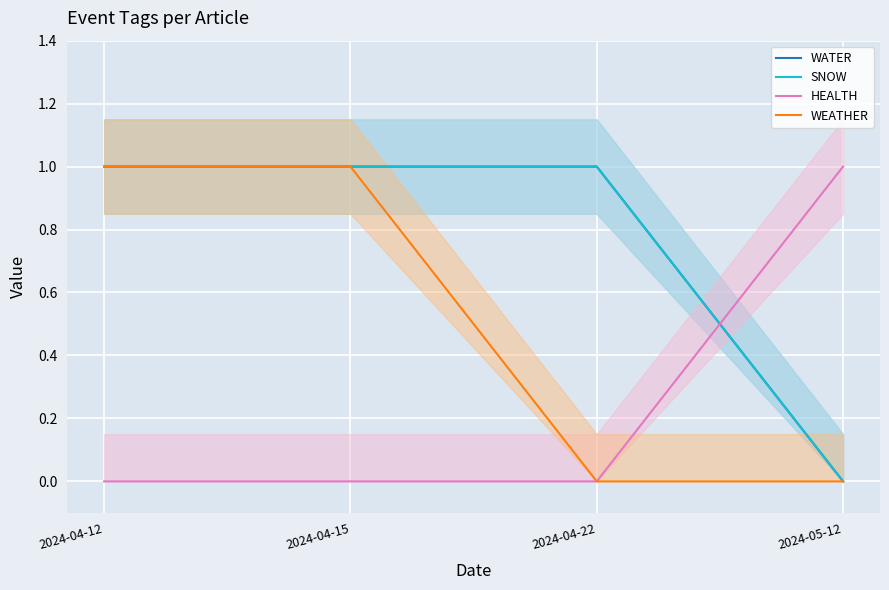

What are all the series names shown in the legend?

WATER, SNOW, HEALTH, WEATHER